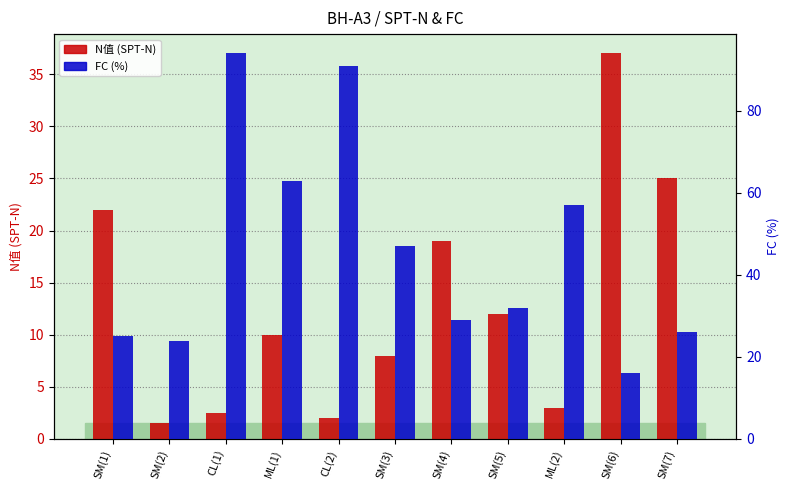

What is the sum of all FC (%) values?

504.0